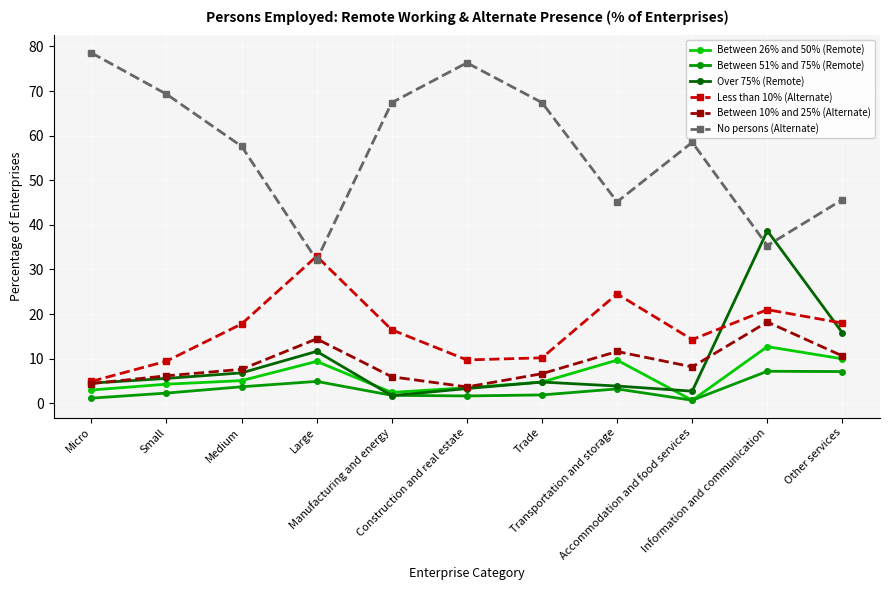

What is the maximum value shown in the chart?

78.6